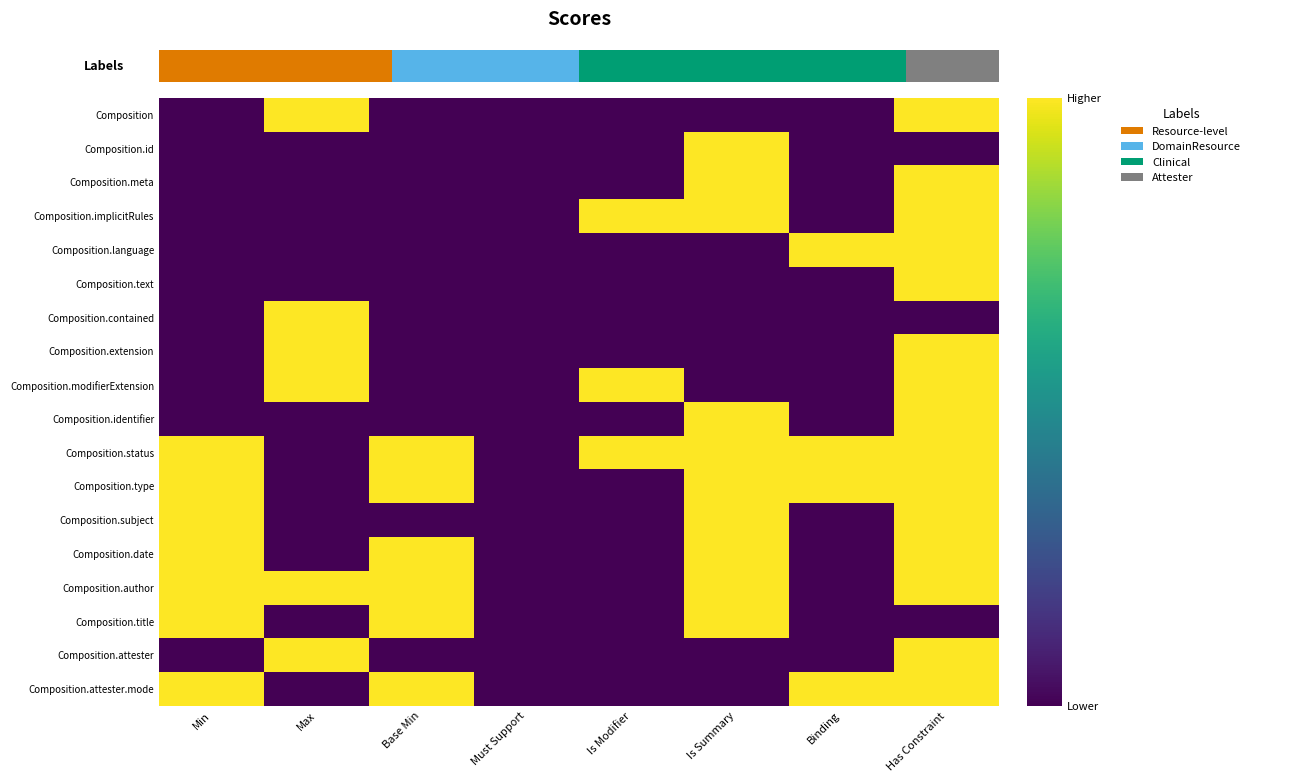

What is the total value across all series at Binding?

4